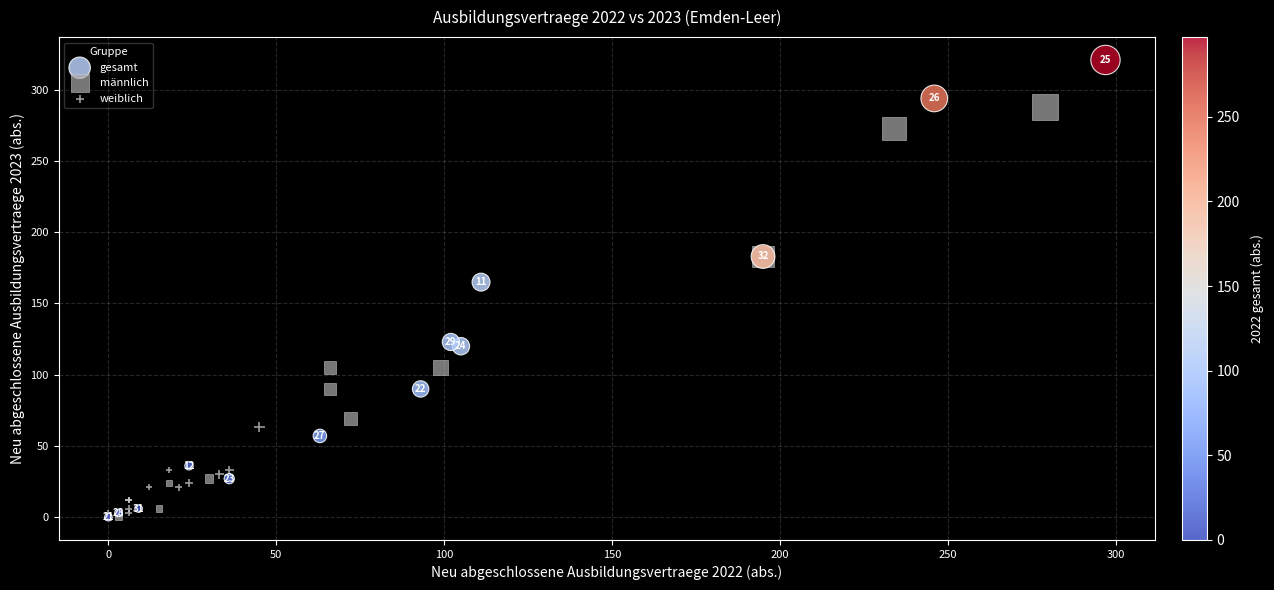

Which series has the widest spread of Y values?

gesamt